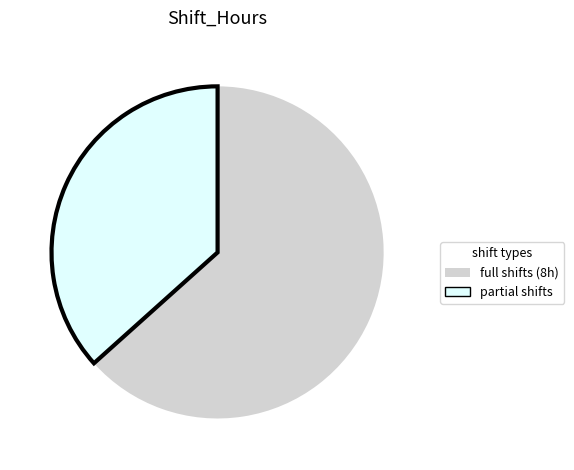

Is there any slice that represents more than half of the pie?

Yes